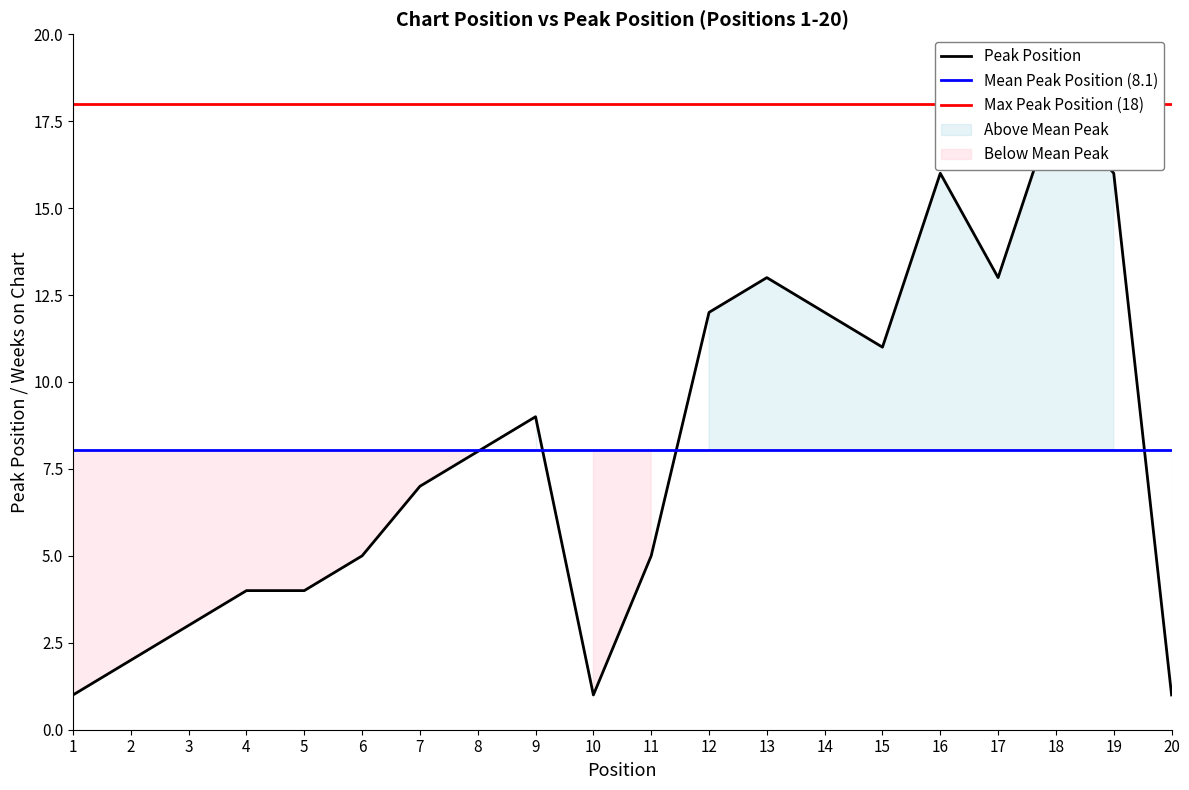

Reading left to right, transcribe all the data shown in this chart.

1=1	2=2	3=3	4=4	5=4	6=5	7=7	8=8	9=9	10=1	11=5	12=12	13=13	14=12	15=11	16=16	17=13	18=18	19=16	20=1